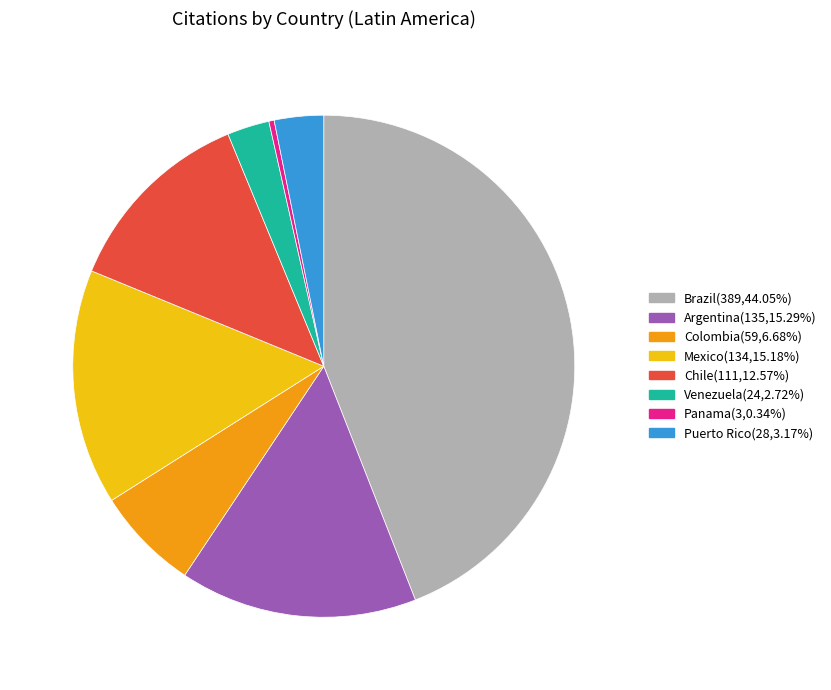

Do Panama and Brazil together represent more than half of the pie?

No